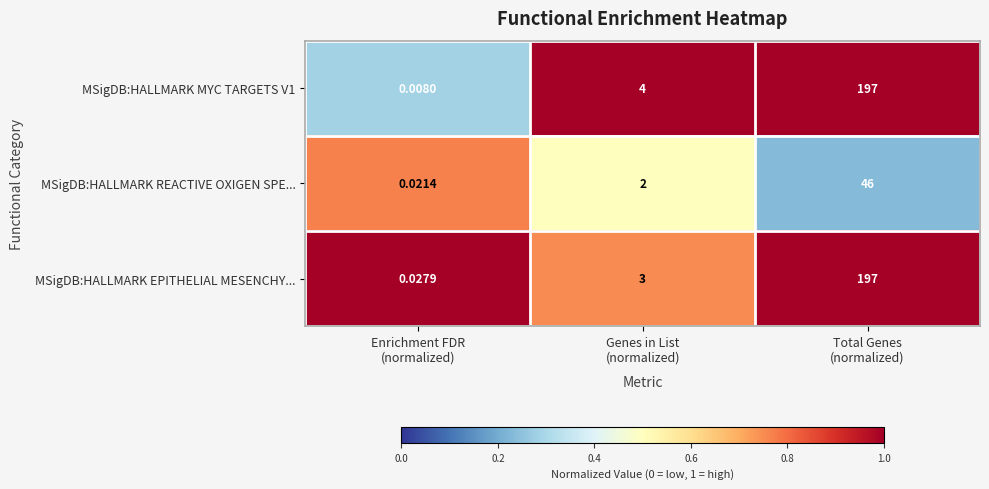

How many series are shown in this chart?

3